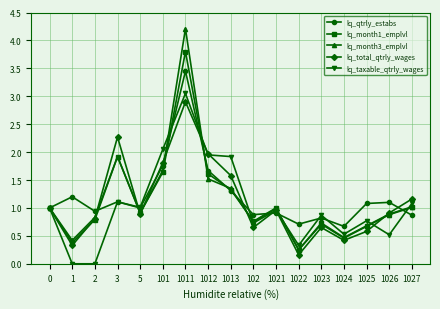

At which category does lq_total_qtrly_wages reach its first local peak?

3